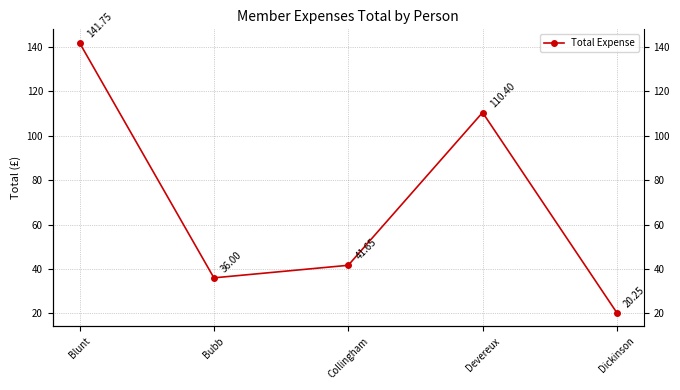

Count the number of data series in this chart.

1